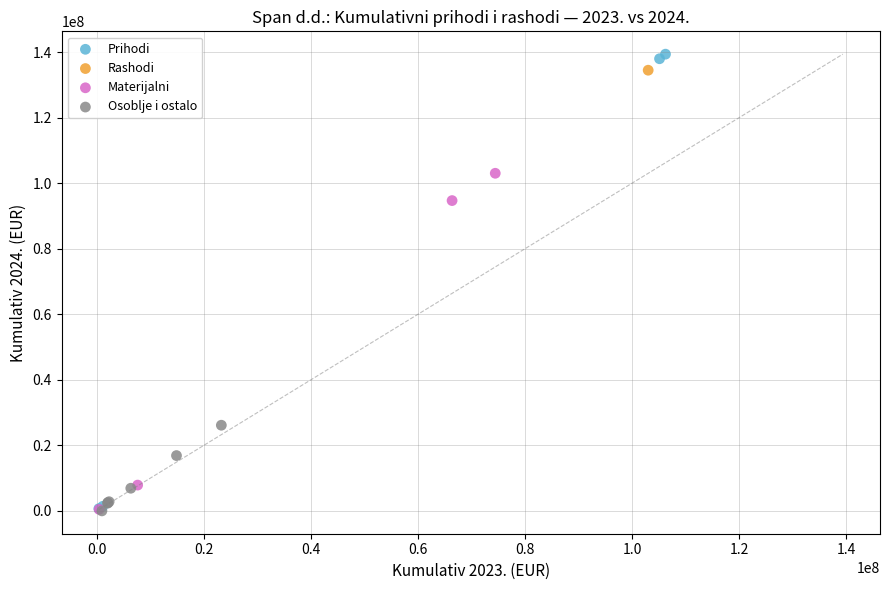

What are all the series names shown in the legend?

Prihodi, Rashodi, Materijalni, Osoblje i ostalo